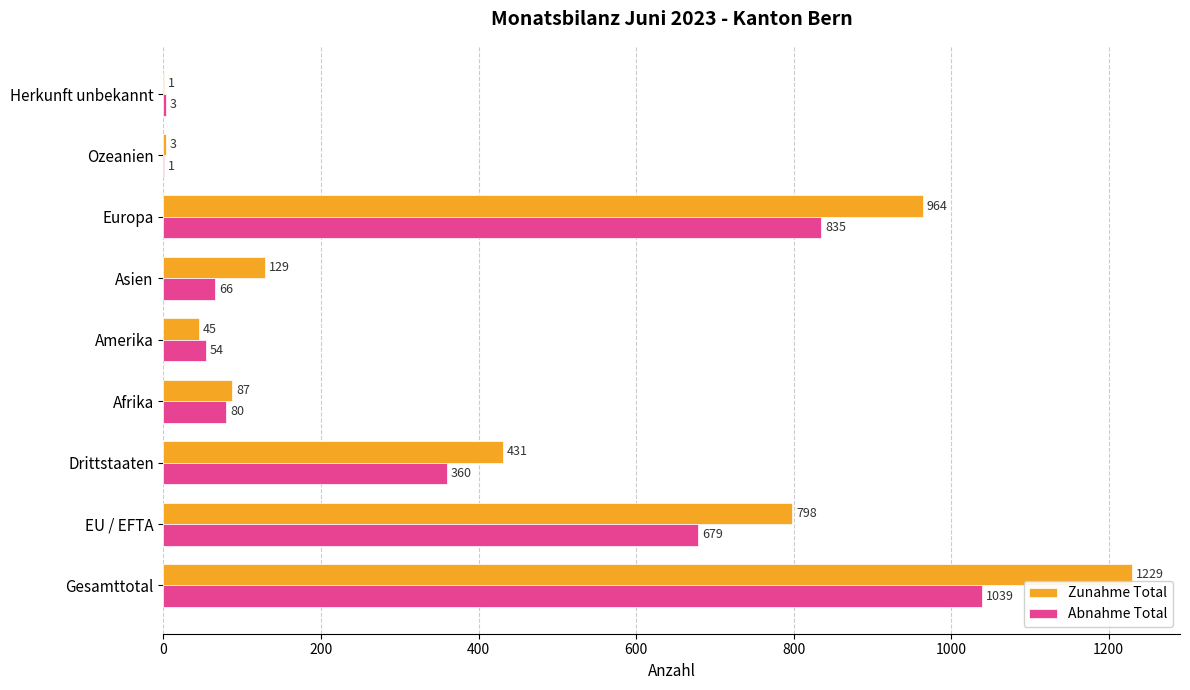

Between Gesamttotal and Ozeanien, which series saw the biggest shift?

Zunahme Total